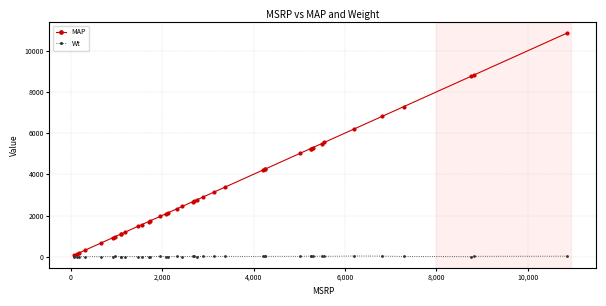

What is the sum of all Wt values?

552.5